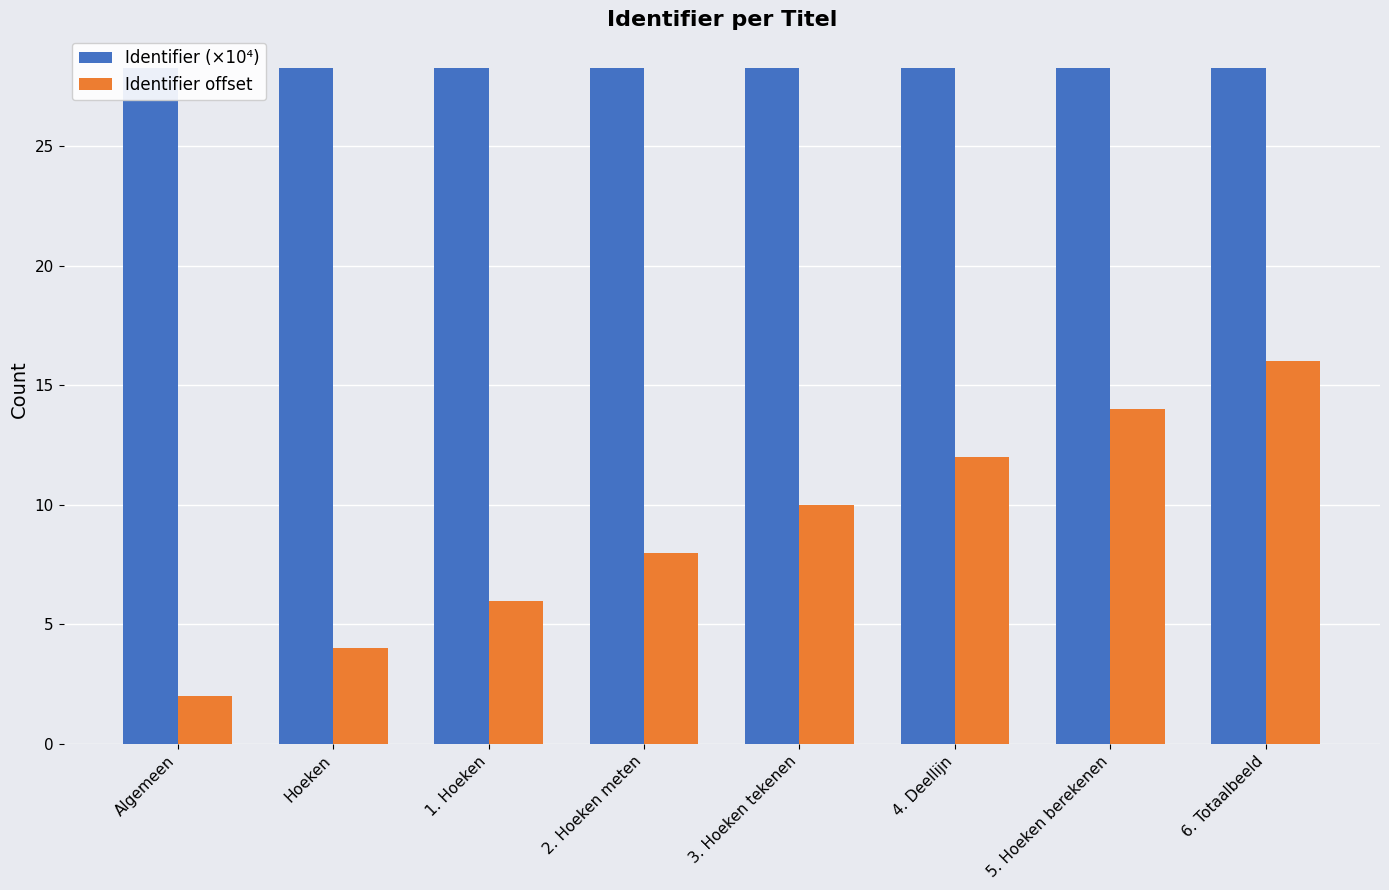

What is the approximate value of Identifier offset at Hoeken?

4.0